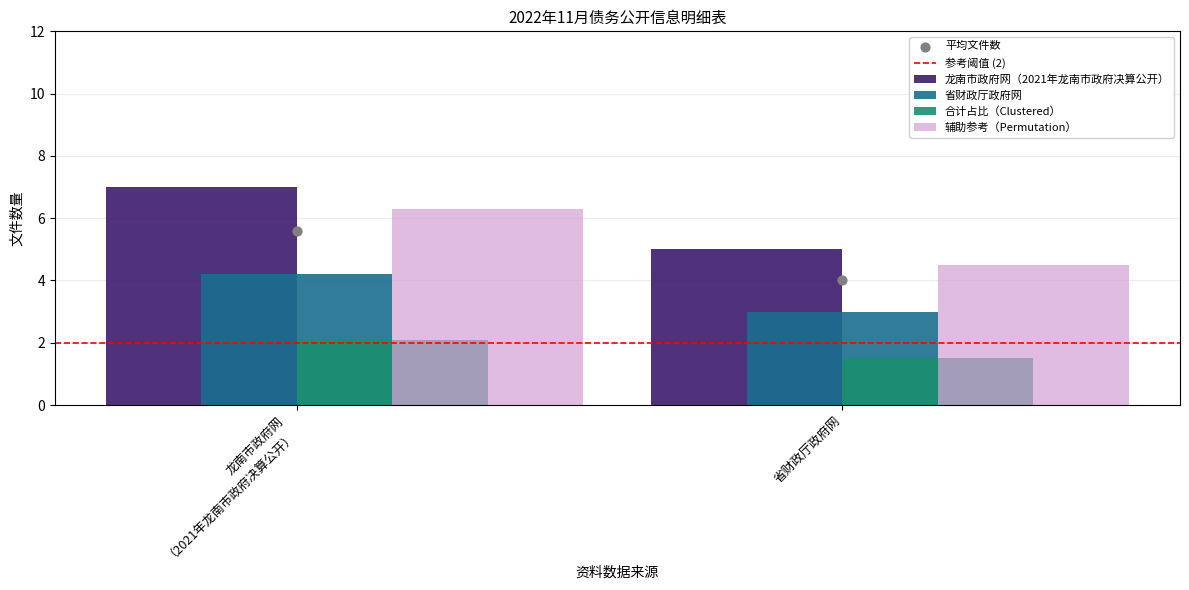

Is the value of 平均文件数 at 省财政厅政府网 greater than the value of 参考阈值 (2) at 龙南市政府网
（2021年龙南市政府决算公开）?

Yes